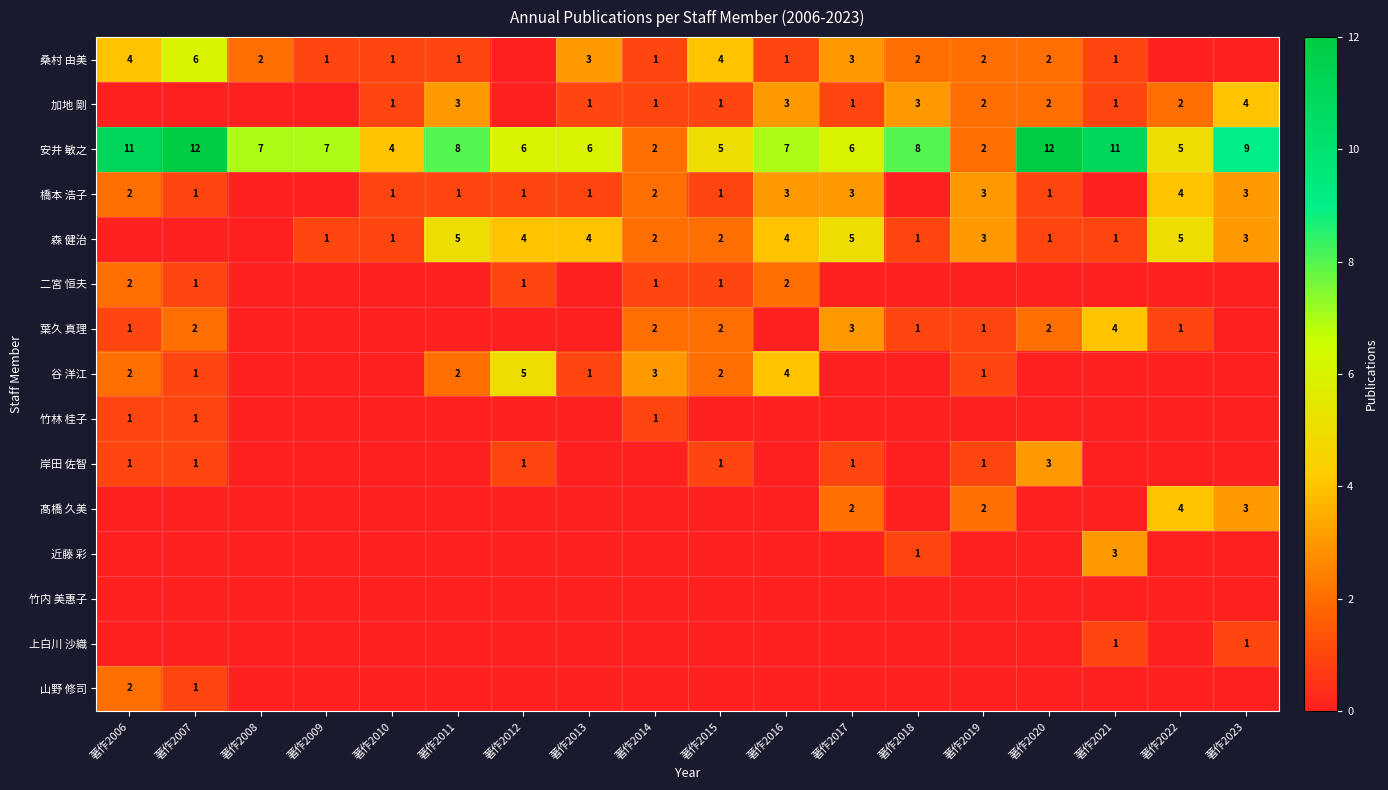

At how many categories does at least one series exceed 7?

7